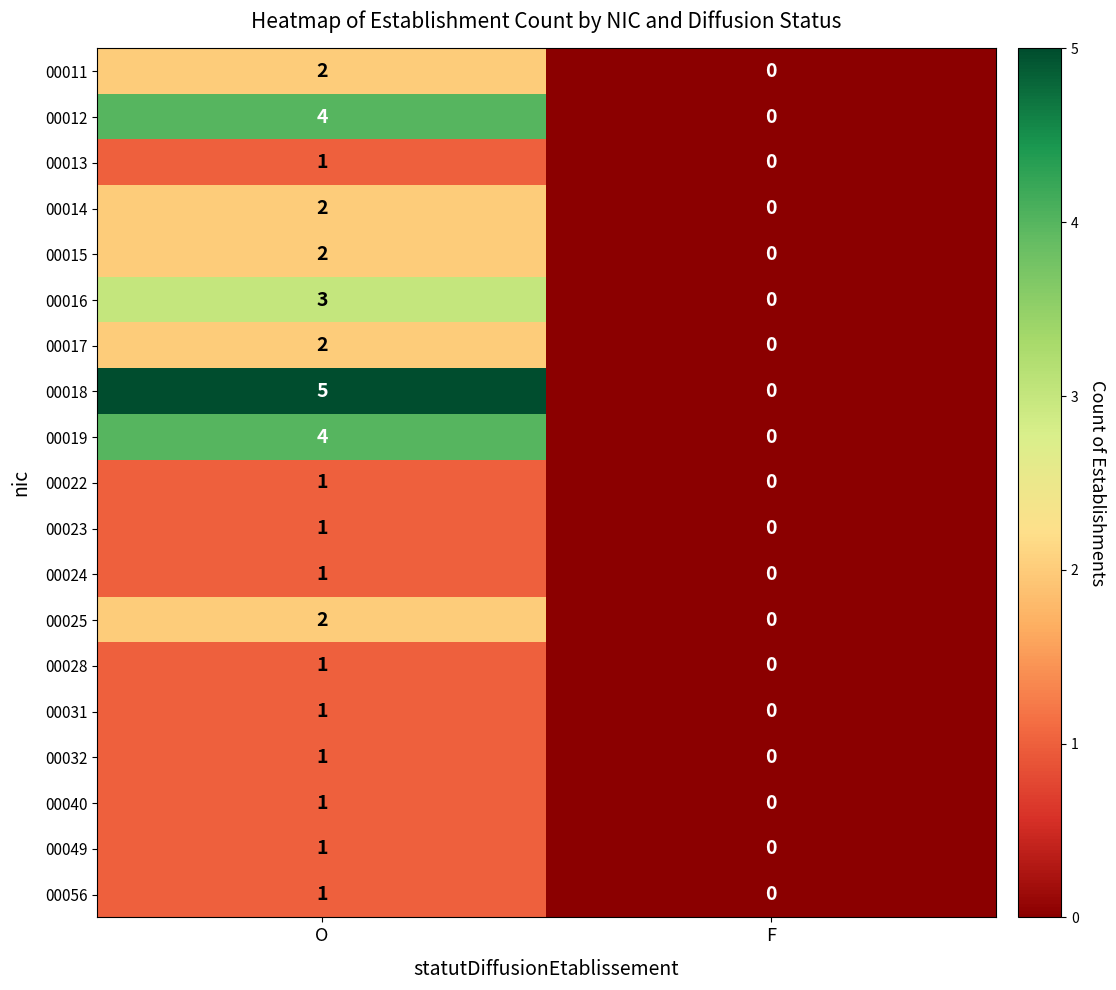

What is the difference between the maximum and minimum values in the 00012 series?

4